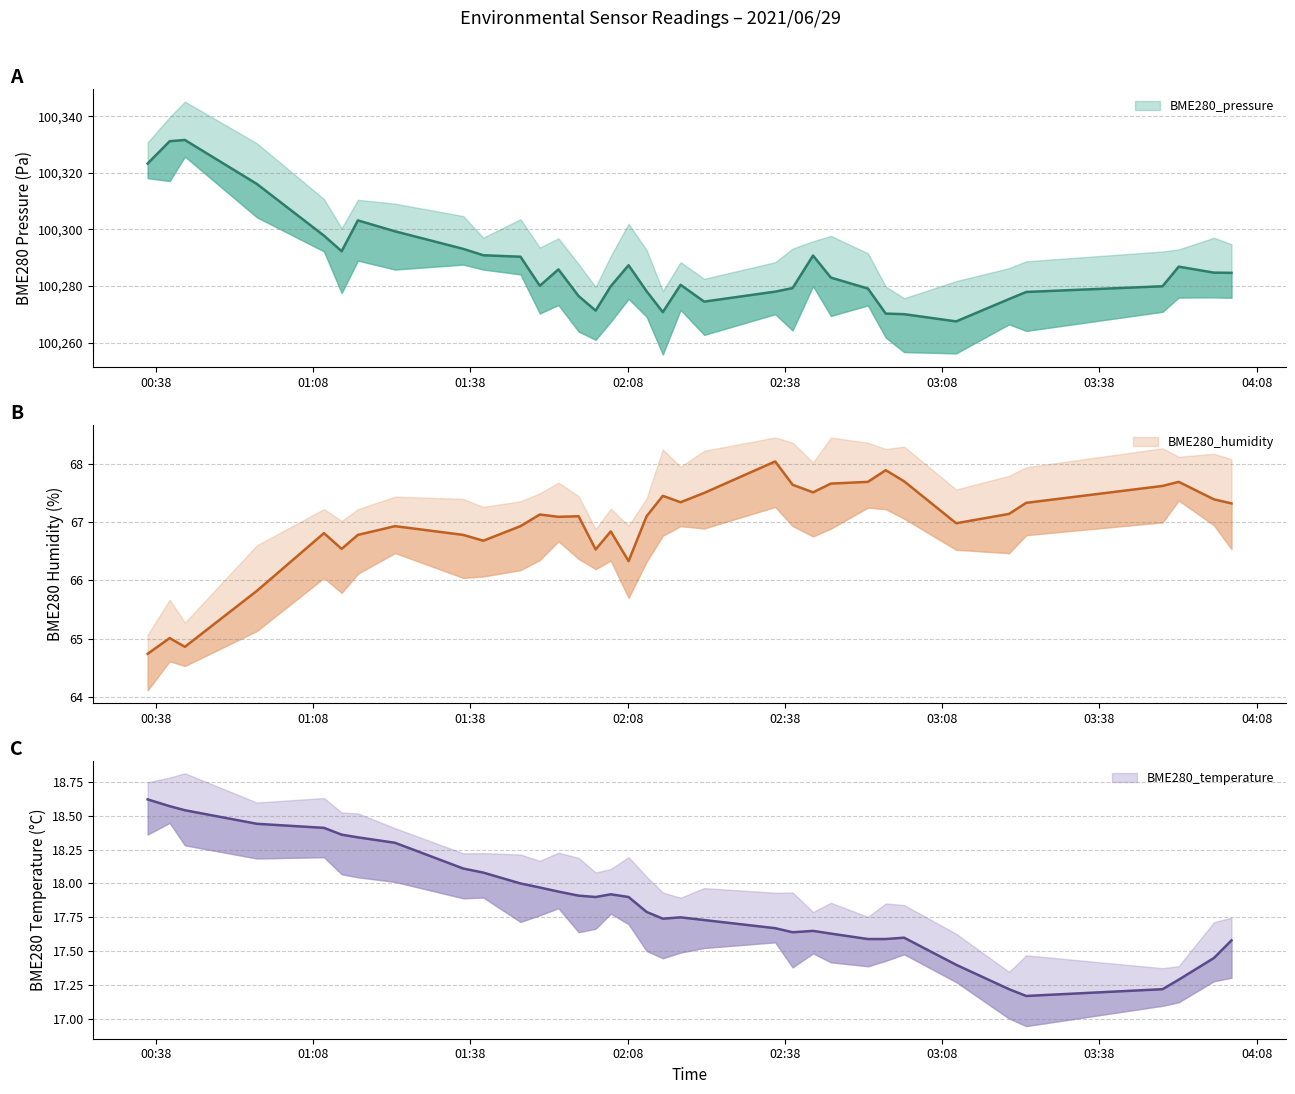

In BME280_temperature, how many points are lower than both neighbors (excluding endpoints)?

4